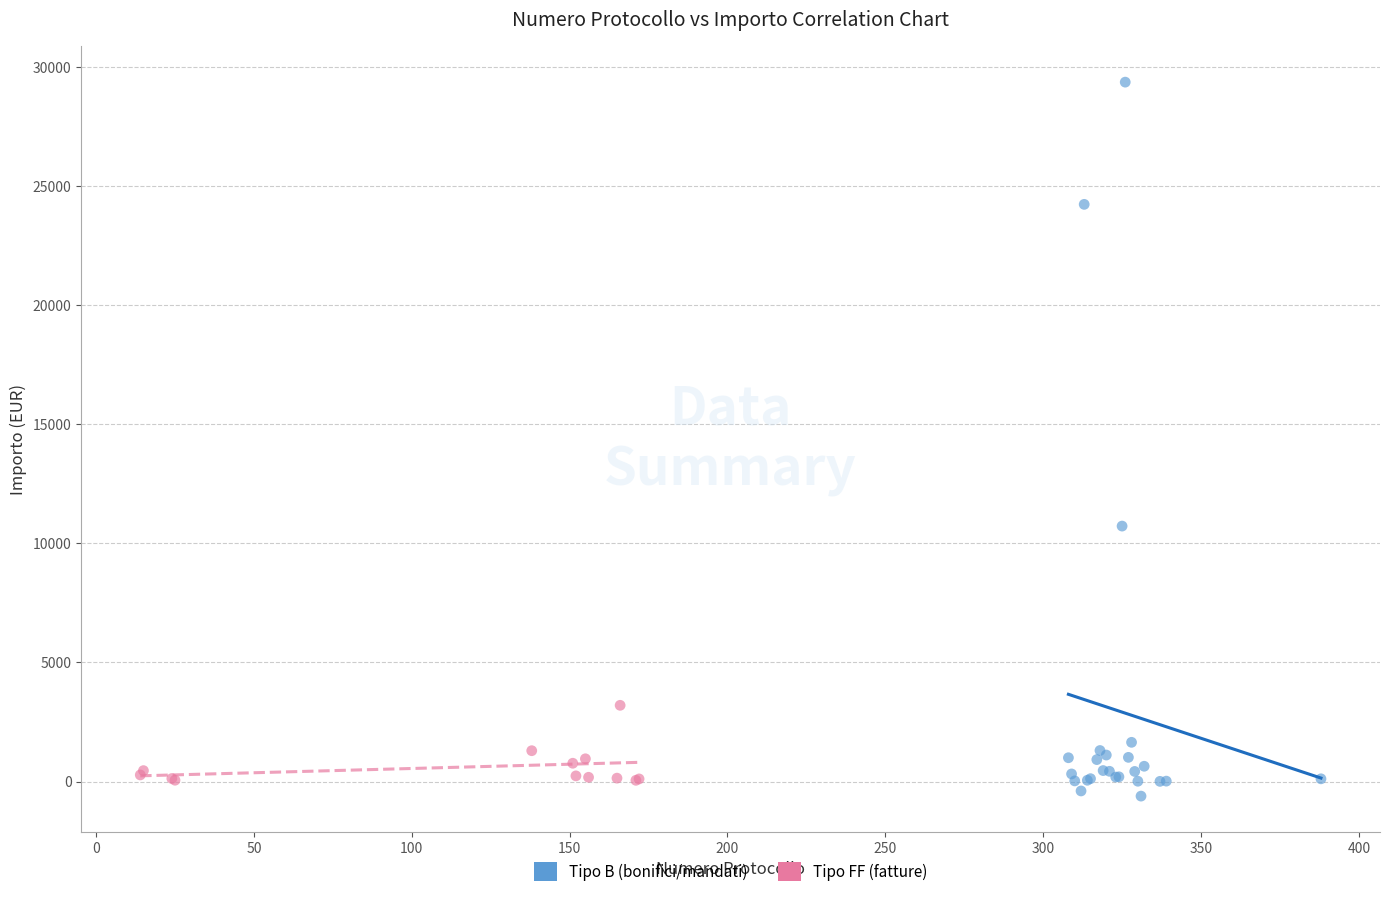

Which series has the widest spread of Y values?

Tipo B (bonifici/mandati)